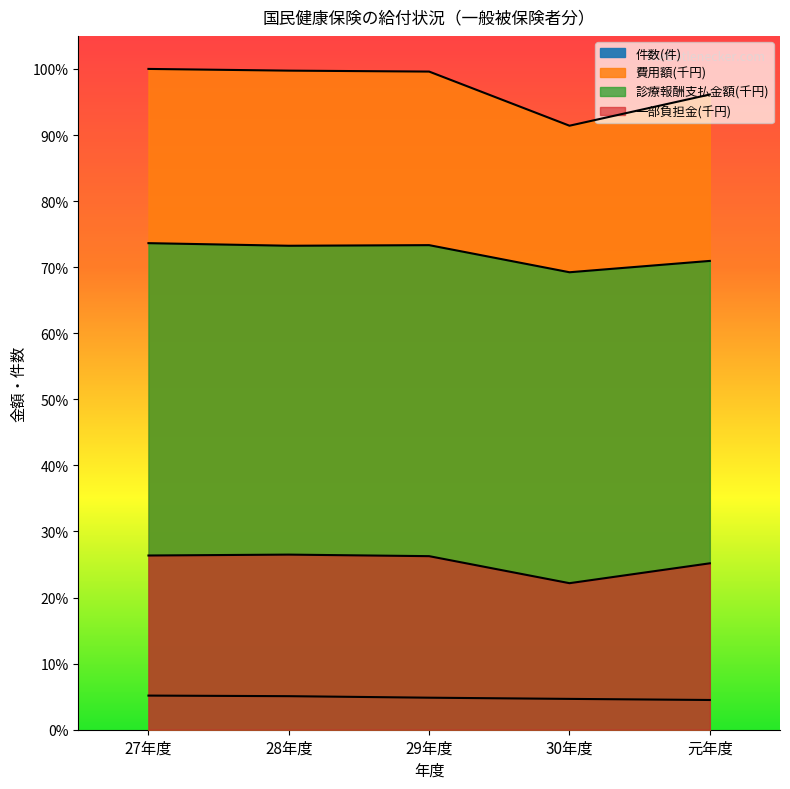

True or false: 診療報酬支払金額(千円) and 件数(件) intersect in this chart.

False